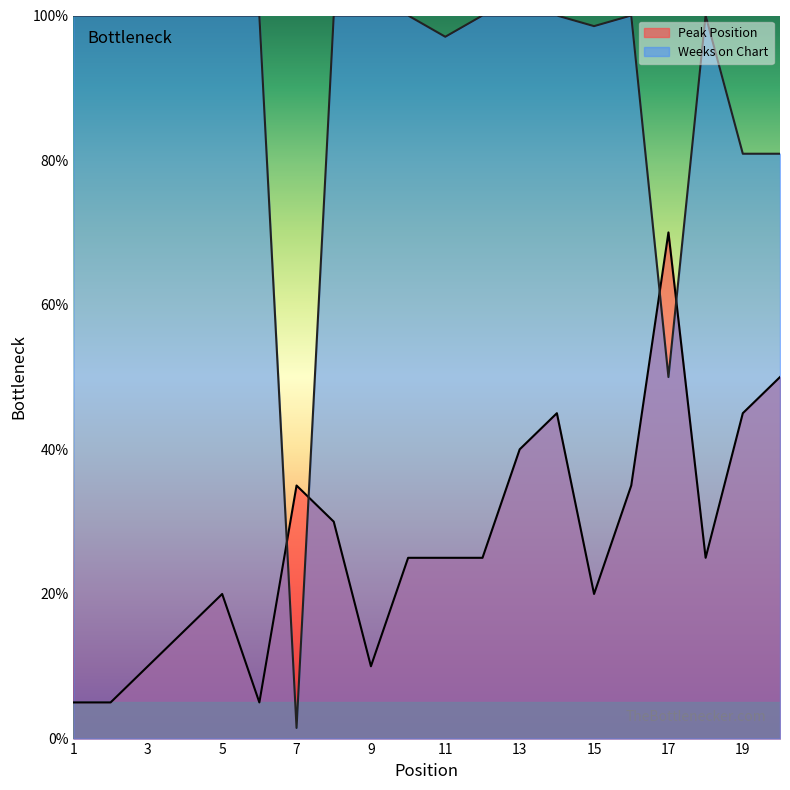

At which category is the sum across all series the highest?

14